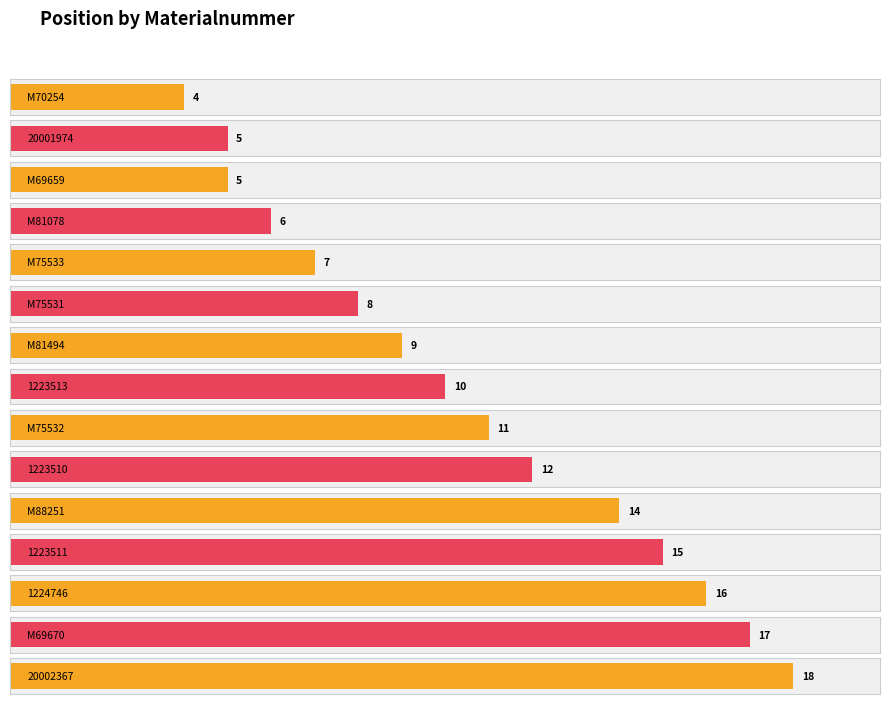

What position from the left is 1224746?

13